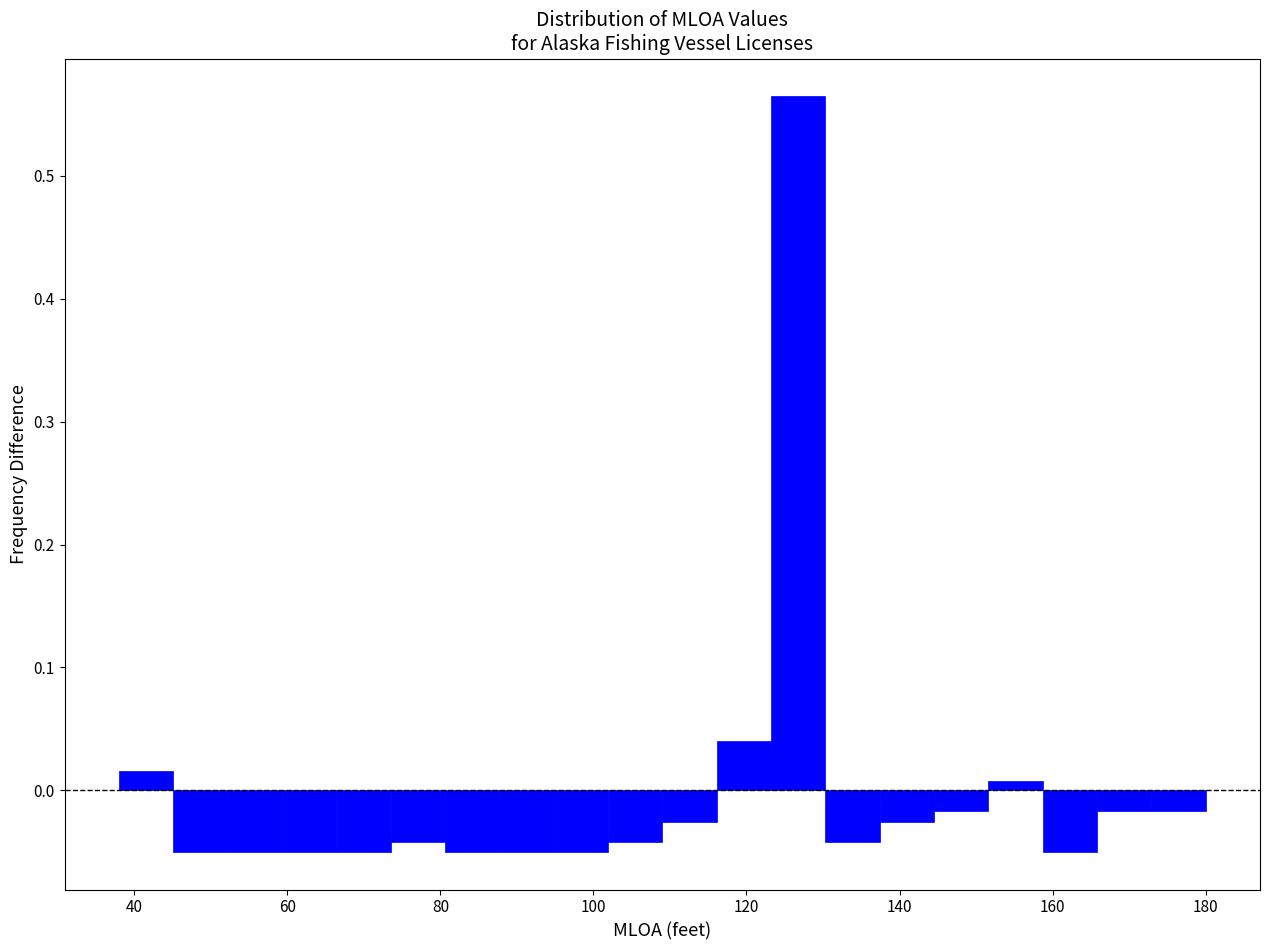

Read against the x-axis, roughly where is the centre of the tallest bar?

126